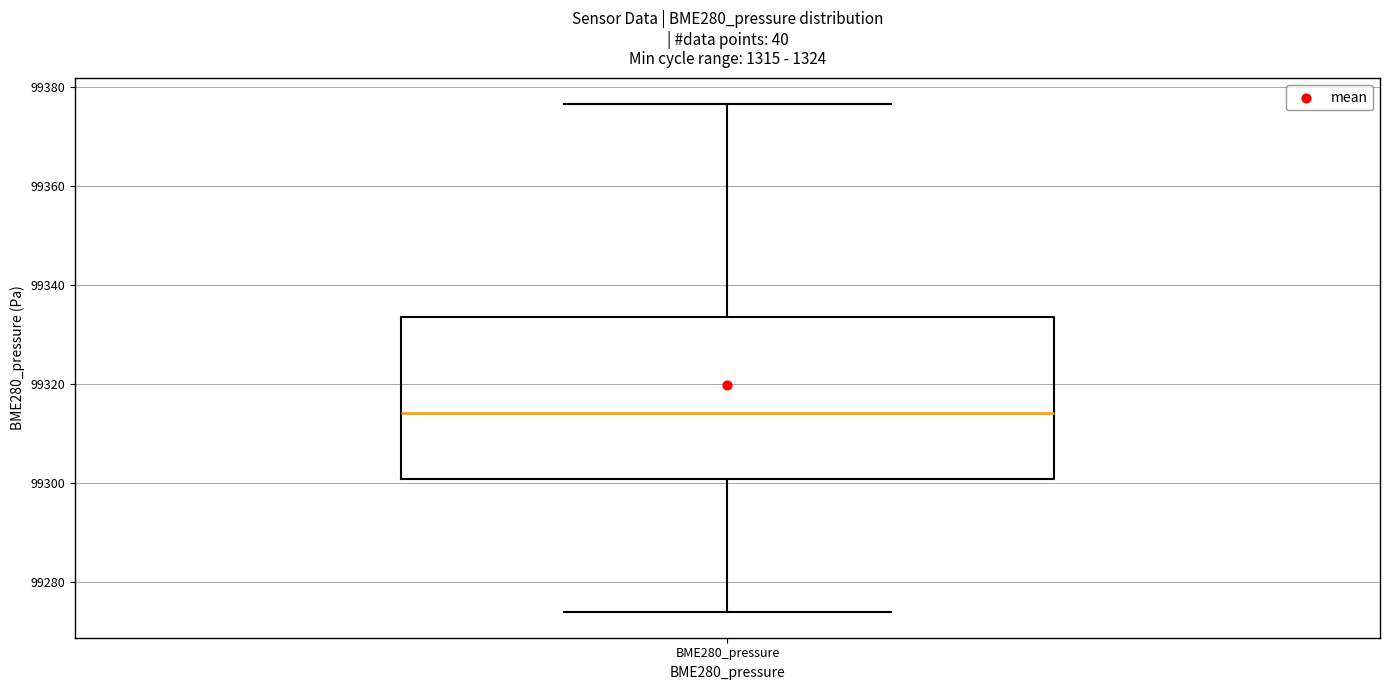

Where does the upper whisker of the box for BME280_pressure end on the y-axis? The values are not printed on the chart, so give them approximately, as read against the axis.

99376